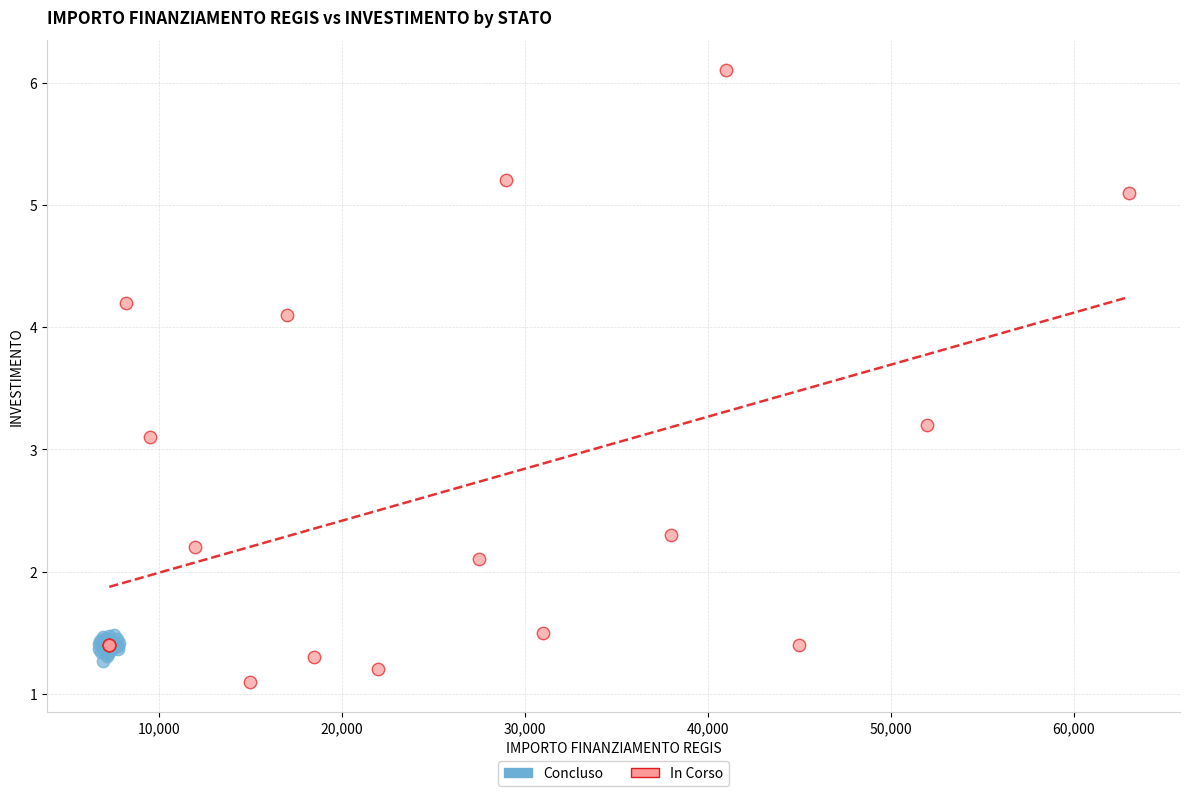

Which series has the widest spread of Y values?

In Corso